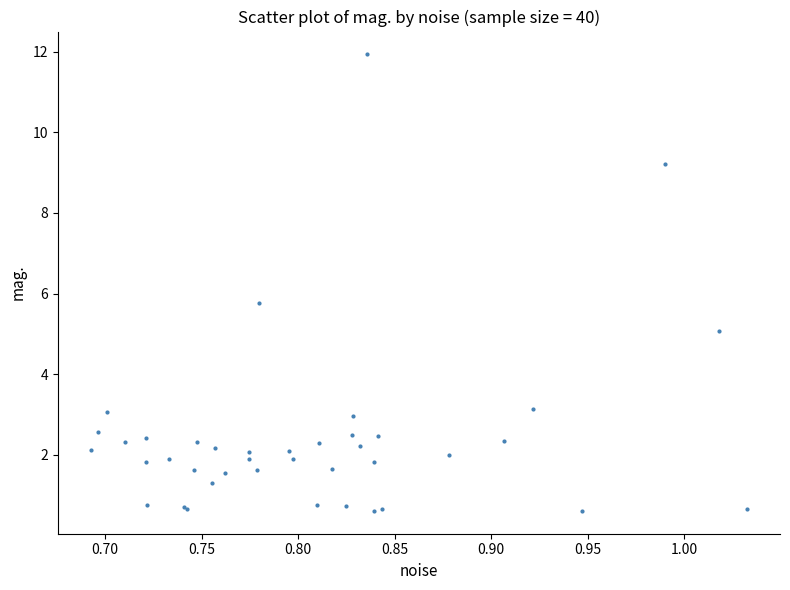

What Y value in the scatter plot is closest to 6?

5.8